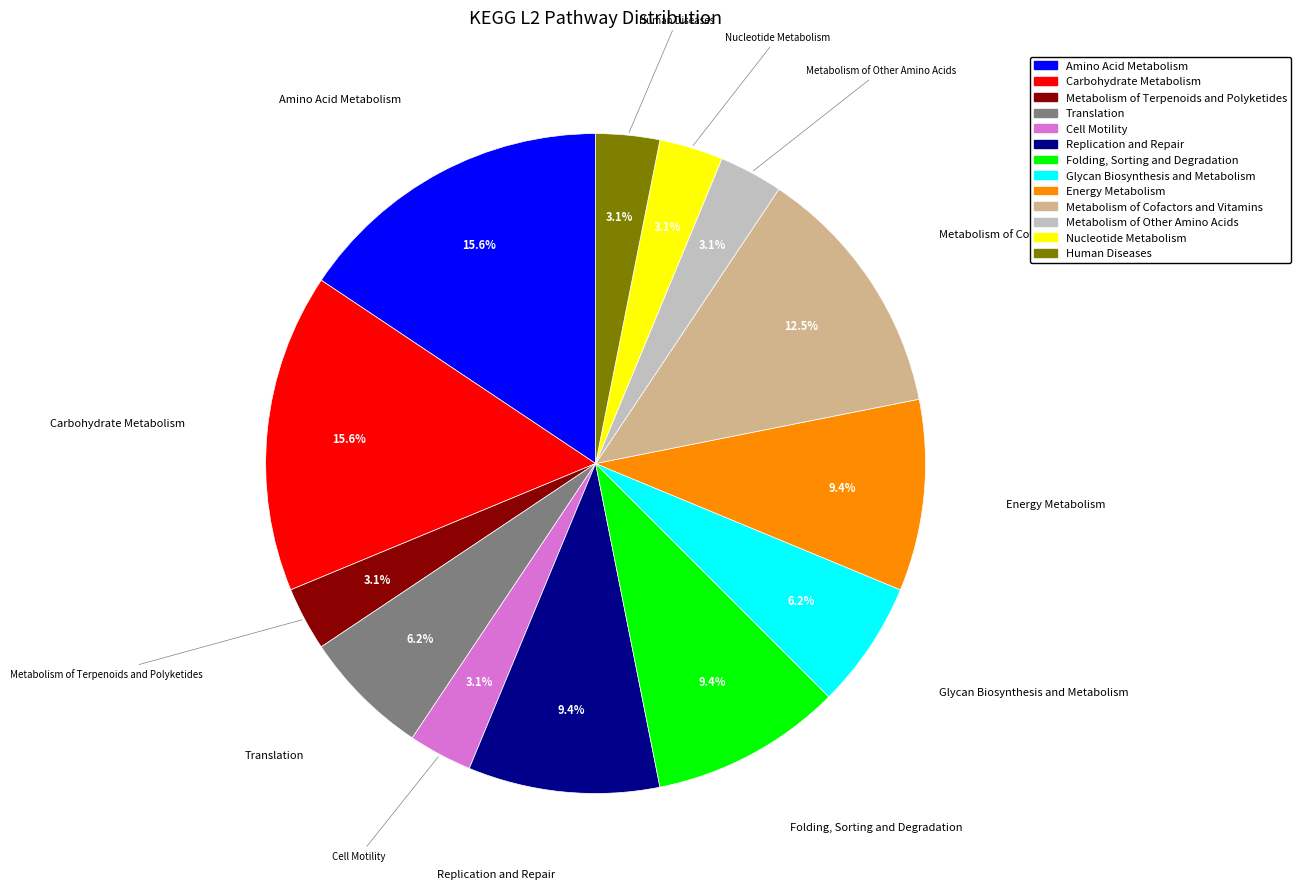

Does Human Diseases account for over 50% of the chart?

No